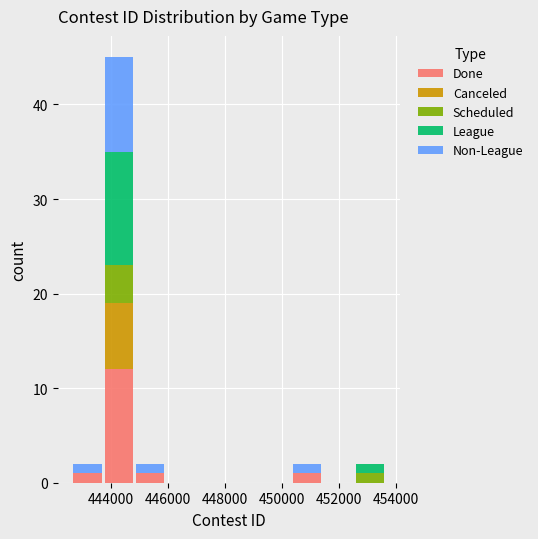

What is the total height of the stacked bar covering 452600 to 453600 on the x-axis? Neither the bar edges nor the heights are printed on the chart, so give them approximately, as read against the axes.

2